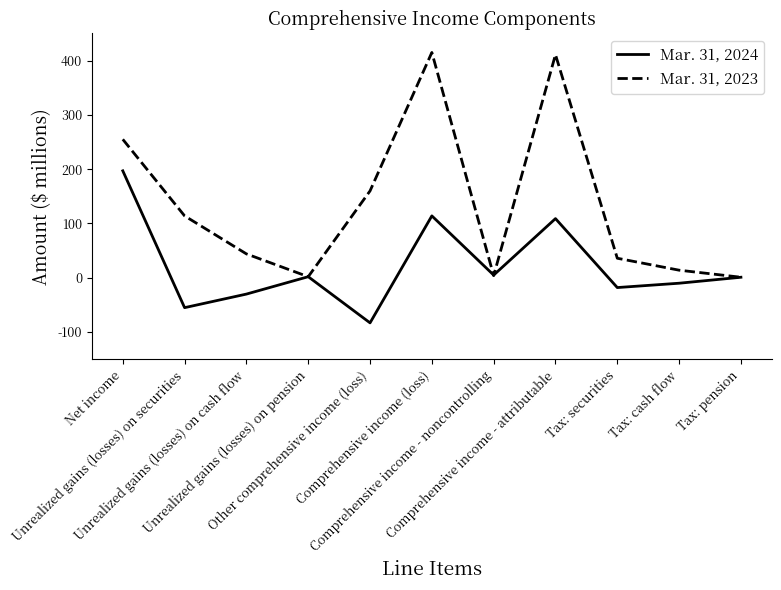

Which series has the largest total across all categories?

Mar. 31, 2023